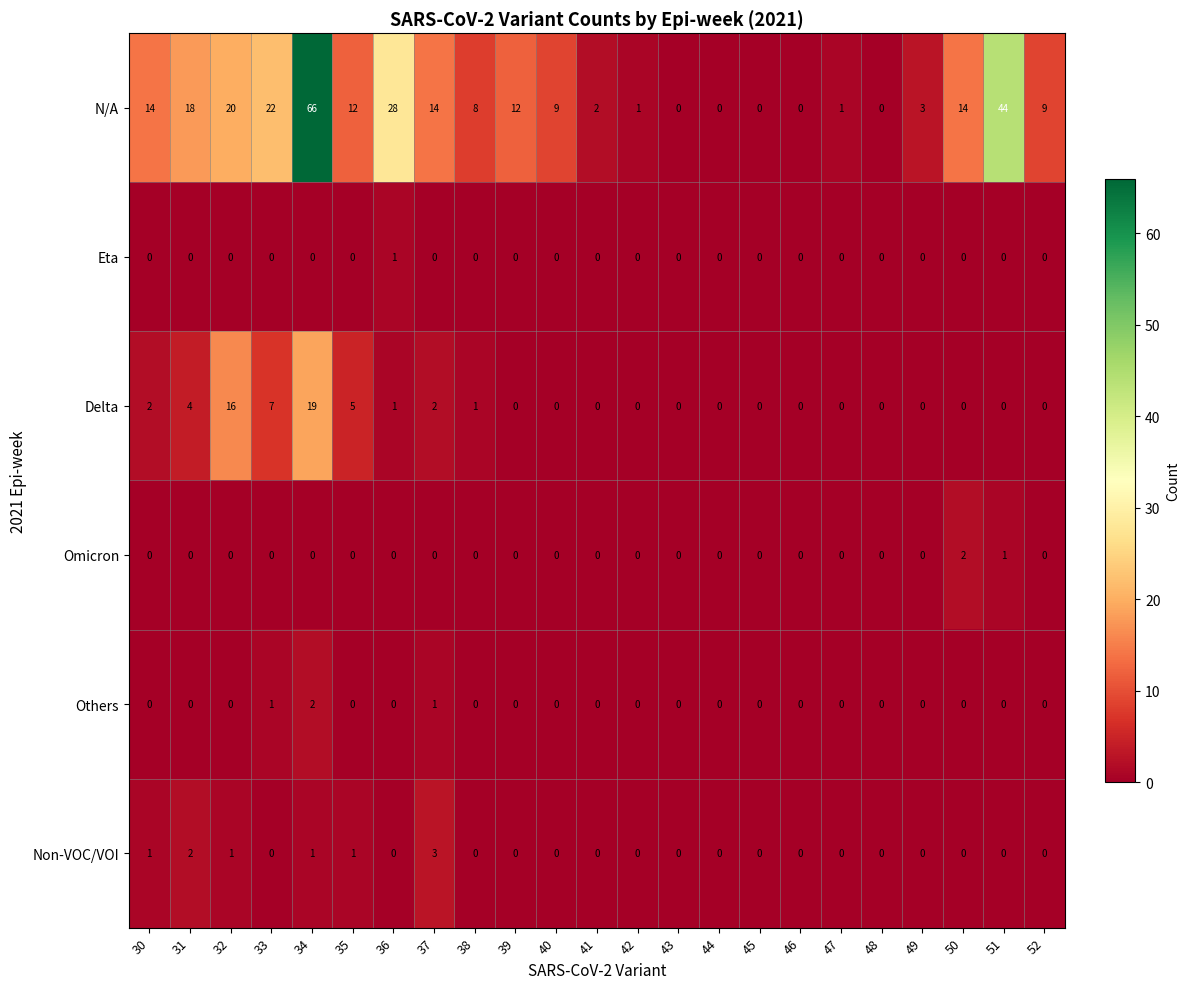

What is the maximum value for N/A?

66